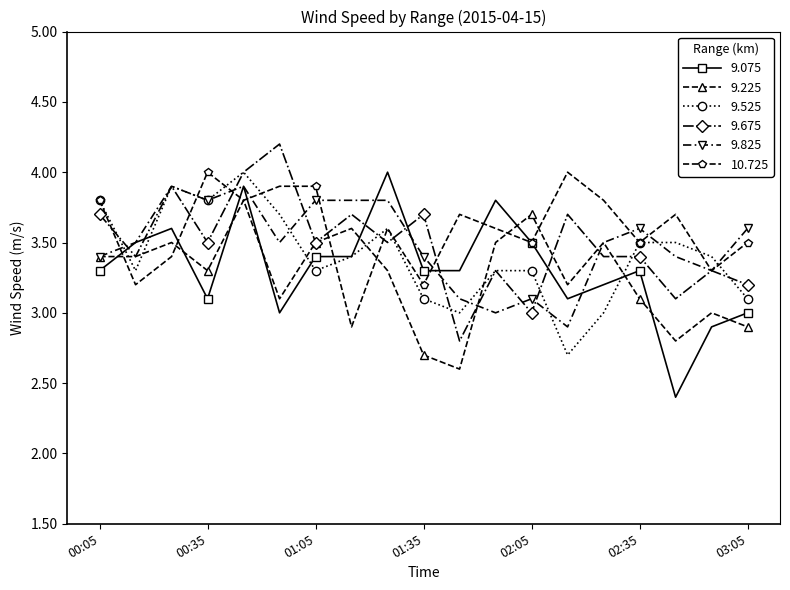

Reading left to right, list all the values displayed in this chart.

9.075: 3.3	3.5	3.6	3.1	3.9	3.0	3.4	3.4	4.0	3.3	3.3	3.8	3.5	3.1	3.2	3.3	2.4	2.9	3.0
9.225: 3.4	3.4	3.5	3.3	3.8	3.1	3.5	3.6	3.3	2.7	2.6	3.5	3.7	3.2	3.5	3.1	2.8	3.0	2.9
9.525: 3.8	3.3	3.9	3.8	4.0	3.7	3.3	3.4	3.6	3.1	3.0	3.3	3.3	2.7	3.0	3.5	3.5	3.4	3.1
9.675: 3.7	3.4	3.9	3.5	4.0	4.2	3.5	3.7	3.5	3.7	2.8	3.3	3.0	3.7	3.4	3.4	3.1	3.3	3.2
9.825: 3.4	3.5	3.9	3.8	3.9	3.5	3.8	3.8	3.8	3.4	3.1	3.0	3.1	2.9	3.5	3.6	3.4	3.3	3.6
10.725: 3.8	3.2	3.4	4.0	3.8	3.9	3.9	2.9	3.6	3.2	3.7	3.6	3.5	4.0	3.8	3.5	3.7	3.3	3.5